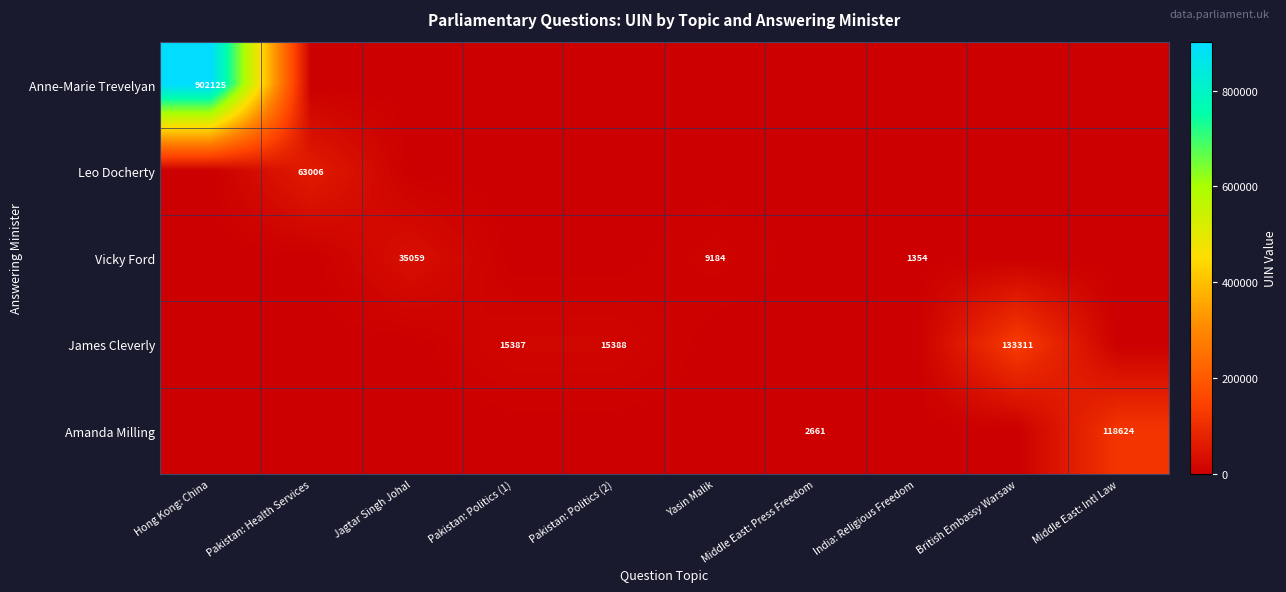

True or false: Vicky Ford has a value of 0 at British Embassy Warsaw.

True